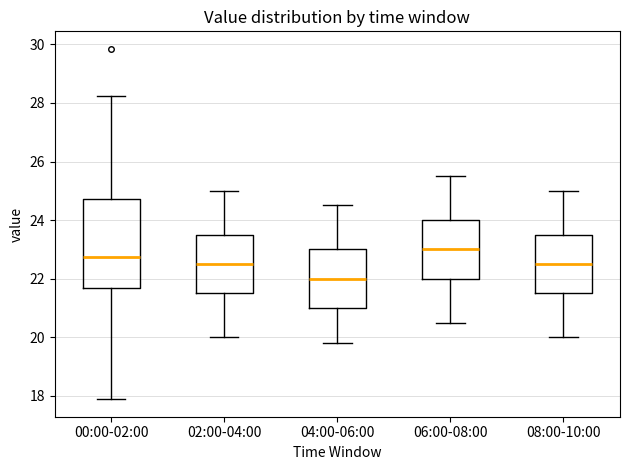

Reading left to right, read every box against the y-axis: the position of its median line, the range the box covers, and the ends of its whiskers. The values are not printed on the chart, so give them approximately, as read against the axis.

00:00-02:00: median 22.8, box 21.6 to 24.8, whiskers 17.8 to 28.2
02:00-04:00: median 22.6, box 21.6 to 23.6, whiskers 20.0 to 25.0
04:00-06:00: median 22.0, box 21.0 to 23.0, whiskers 19.8 to 24.6
06:00-08:00: median 23.0, box 22.0 to 24.0, whiskers 20.6 to 25.6
08:00-10:00: median 22.6, box 21.6 to 23.6, whiskers 20.0 to 25.0